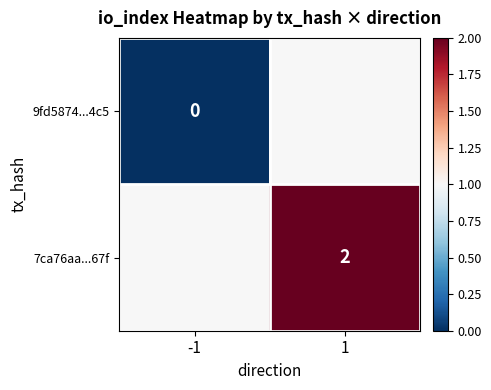

The value of 7ca76aa...67f at 1 is 2. True or false?

True